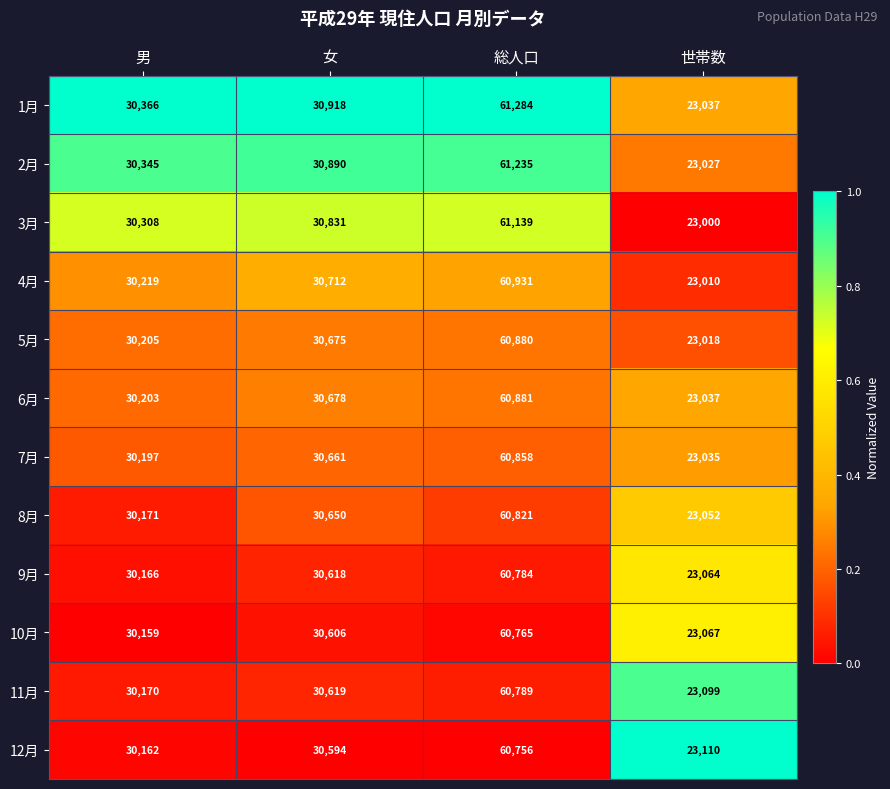

What is the difference between the 5月 values at 総人口 and 男?

30675